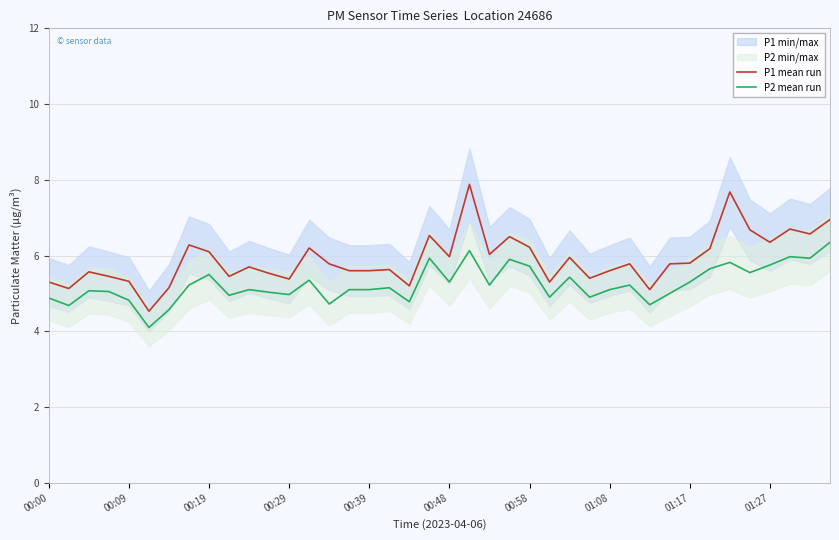

What is the difference between the P2 mean run values at 26 and 34?

0.4